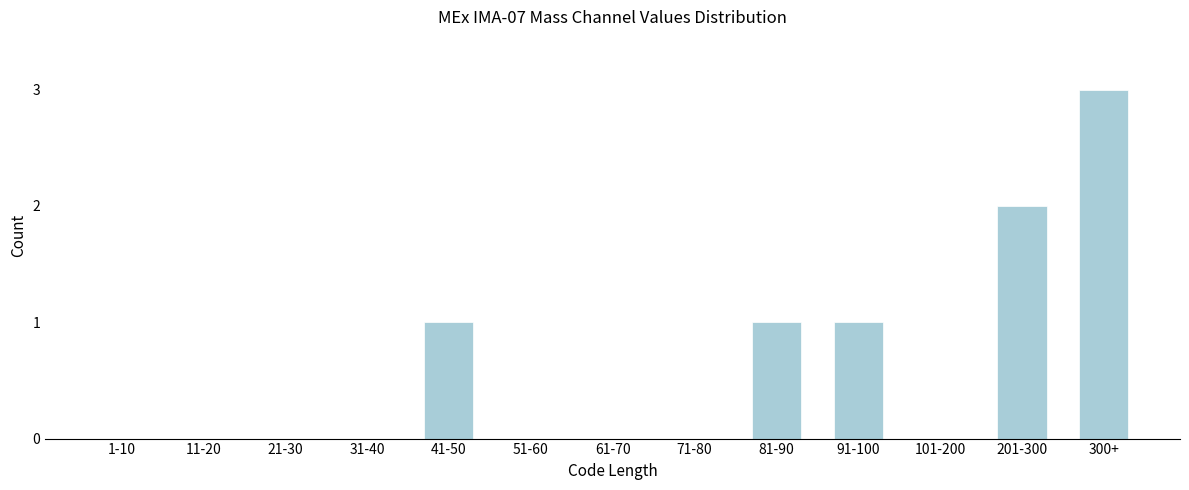

Reading left to right, extract all data points from this chart.

1-10=0	11-20=0	21-30=0	31-40=0	41-50=1	51-60=0	61-70=0	71-80=0	81-90=1	91-100=1	101-200=0	201-300=2	300+=3